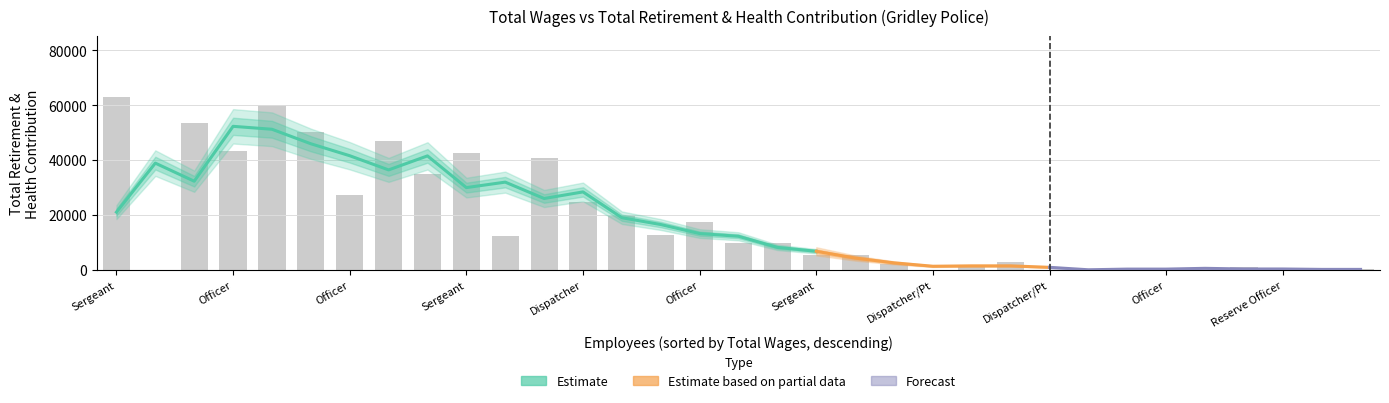

What is the difference between the maximum and second lowest values?

63048